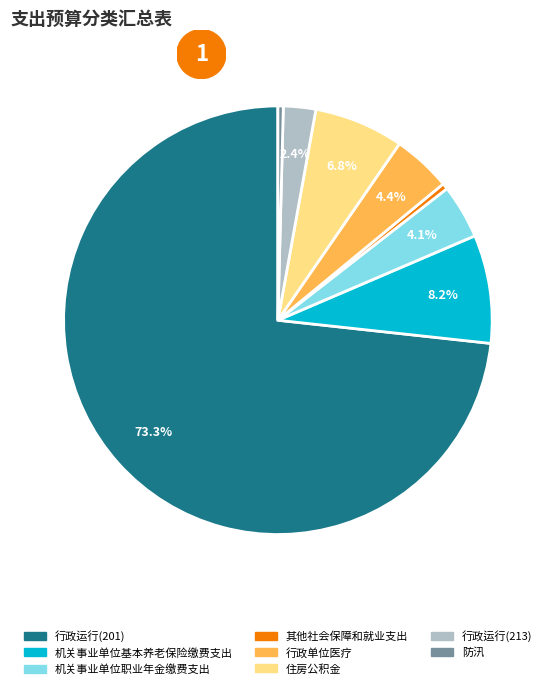

How many segments does this pie chart have?

8